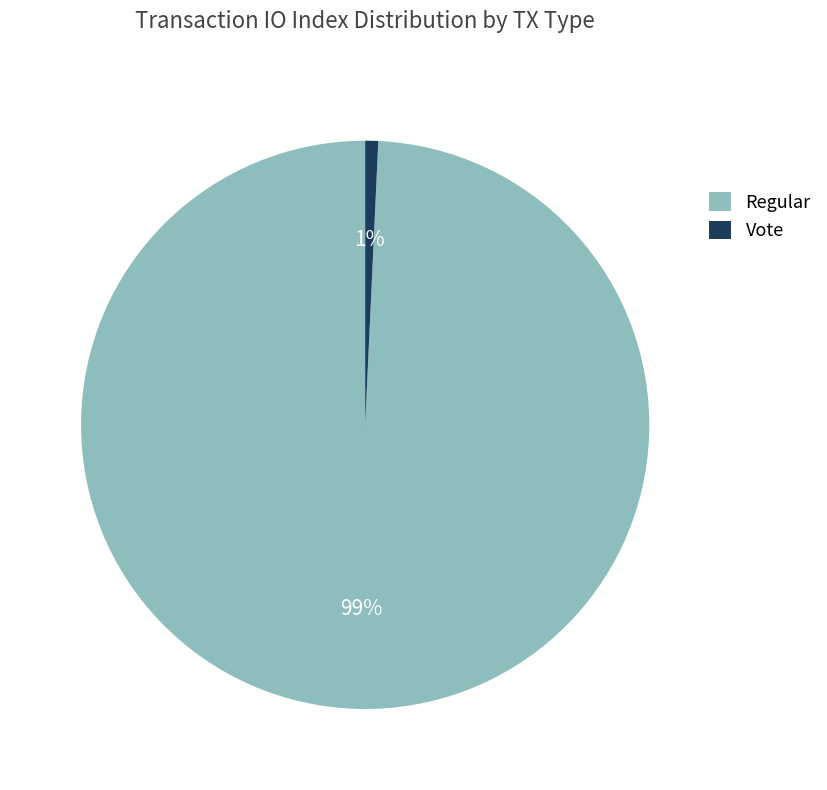

How many slices are in this pie chart?

2